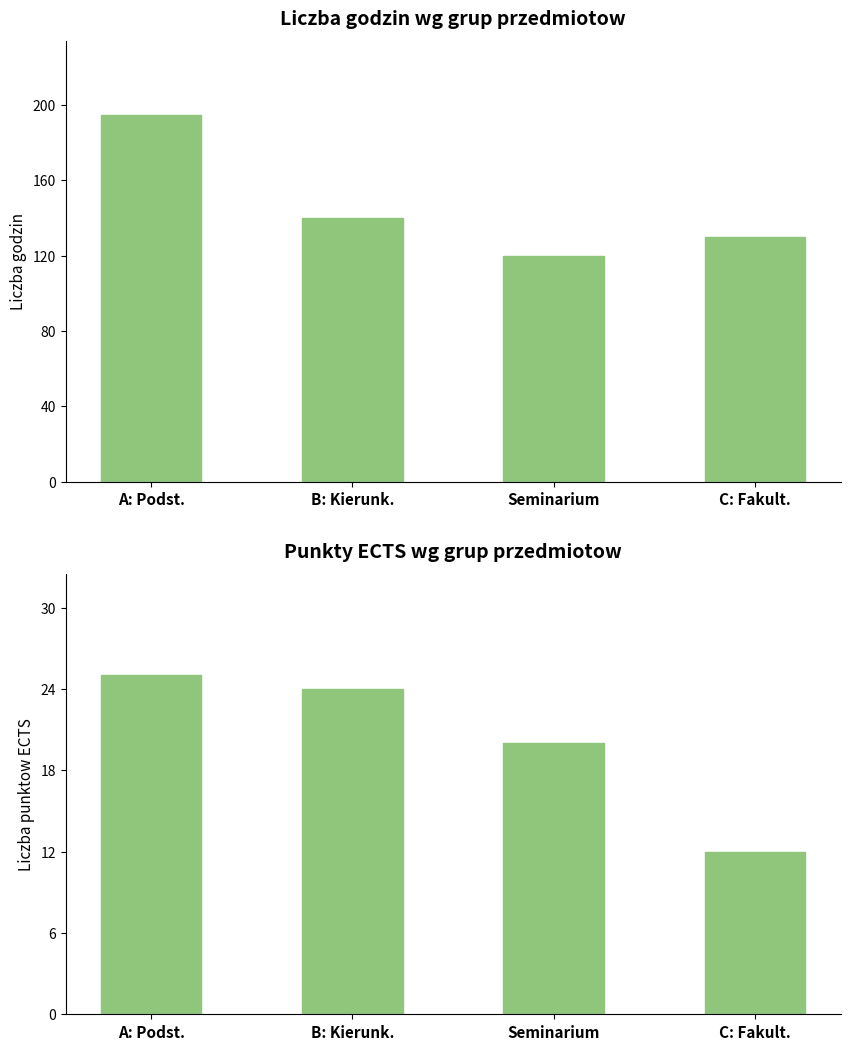

What is the difference between the maximum and second lowest values in the Liczba godzin series?

65